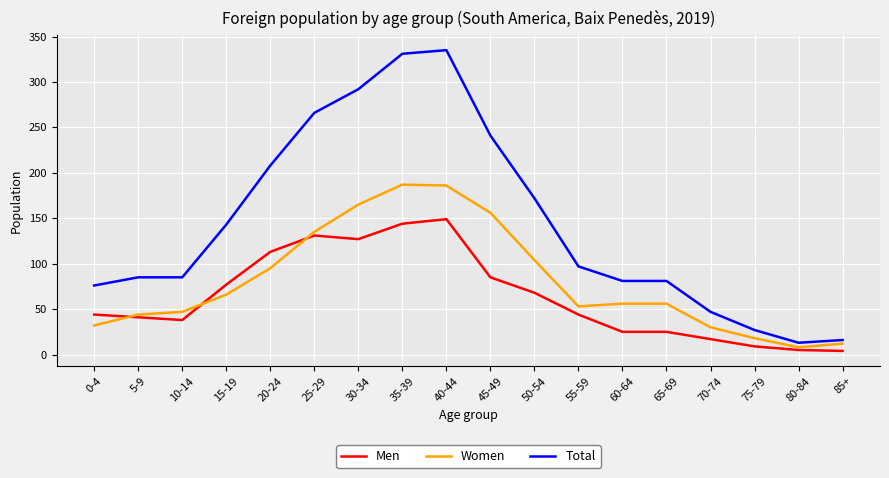

True or false: Total and Women cross at least once.

False